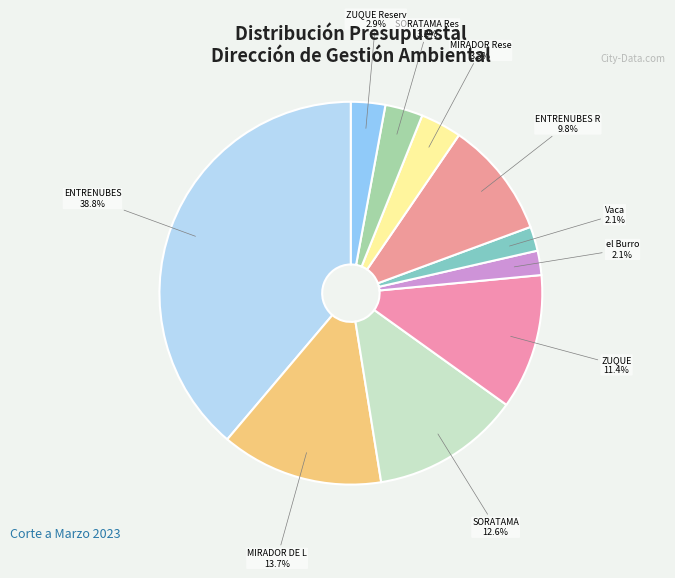

How many segments does this pie chart have?

10